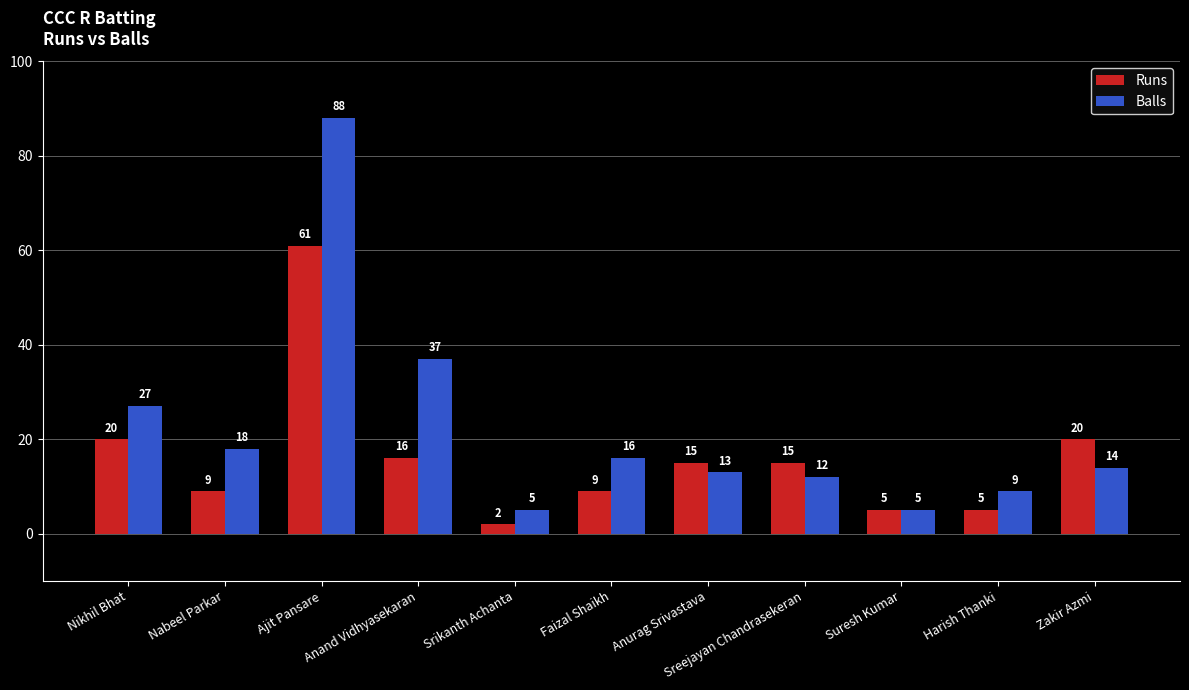

Where does the Runs series first go above 15?

Nikhil Bhat